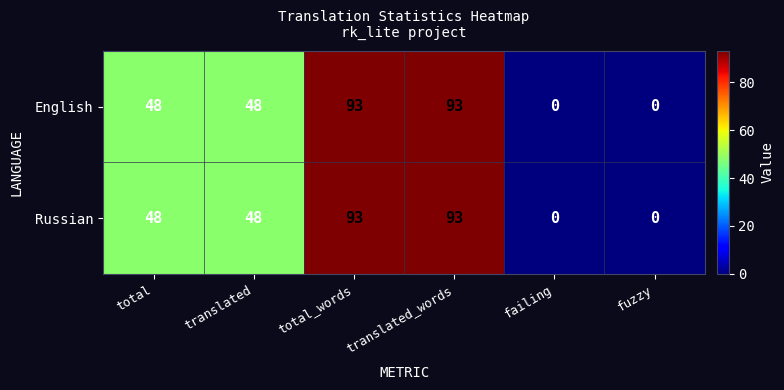

Count the number of data series in this chart.

2